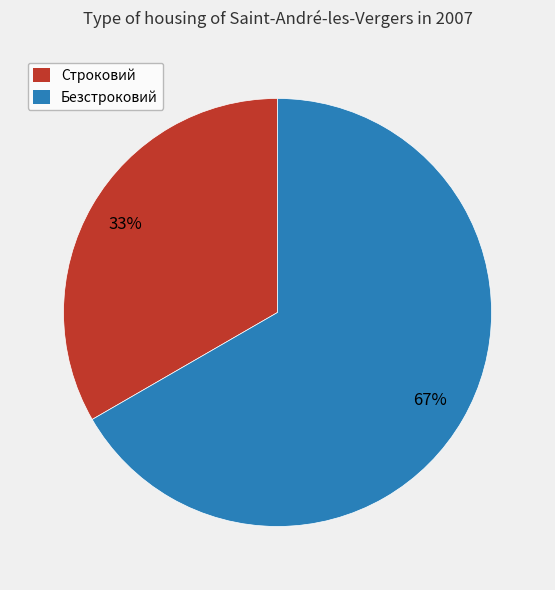

Which slice is the largest?

Безстроковий